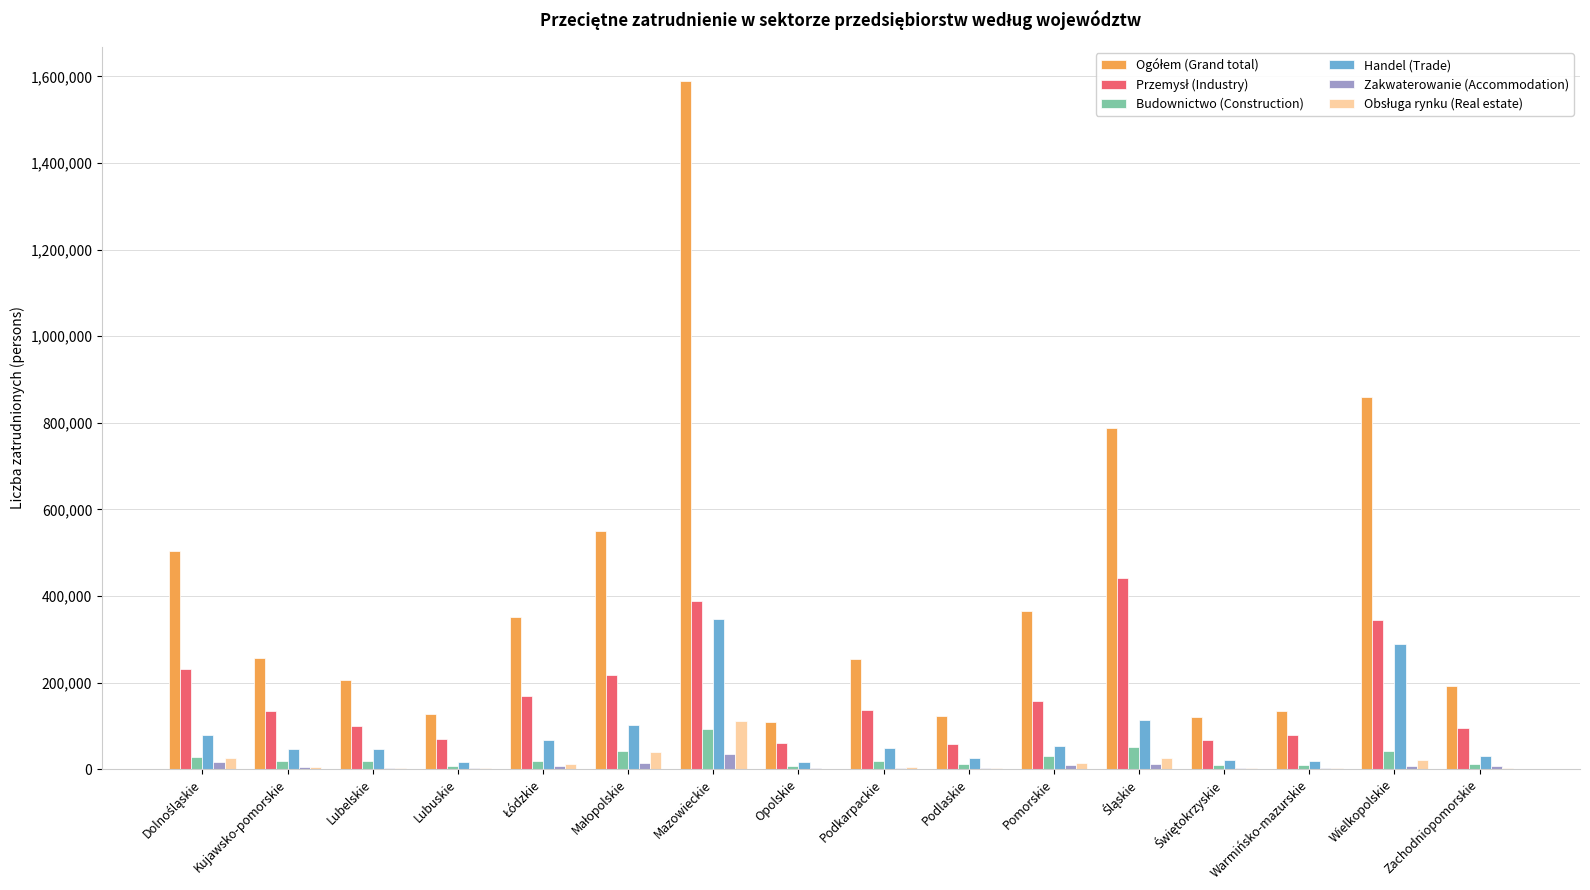

At which category is the sum across all series the highest?

Mazowieckie